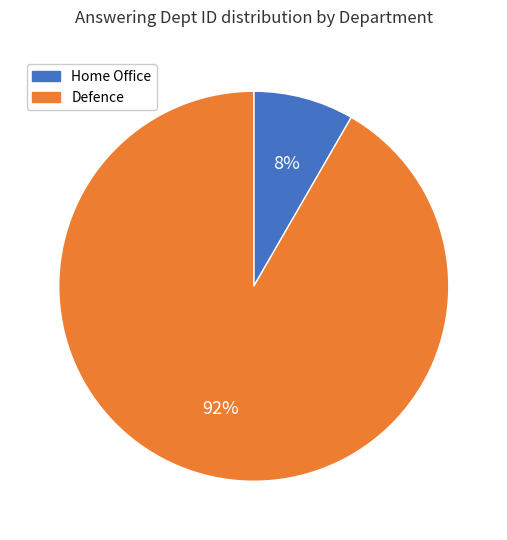

Count the number of slices in the pie.

2